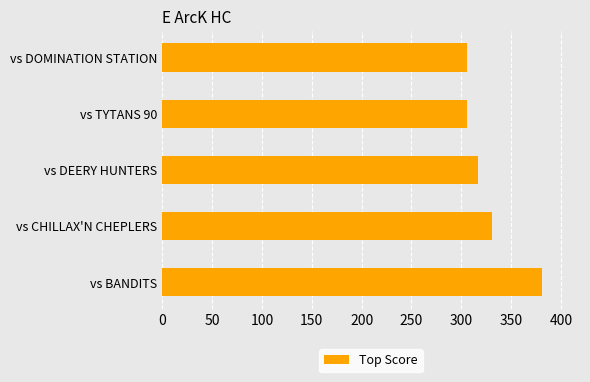

How many bars are there in total?

5